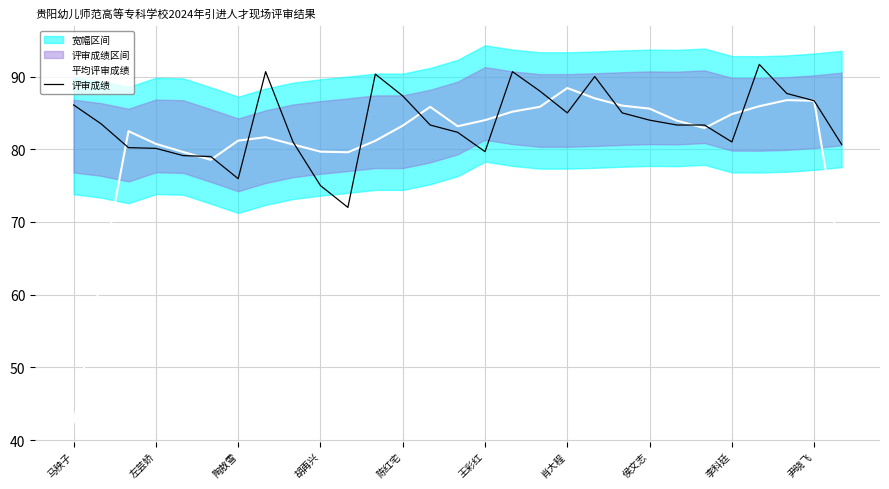

What is the smallest value displayed?

42.4